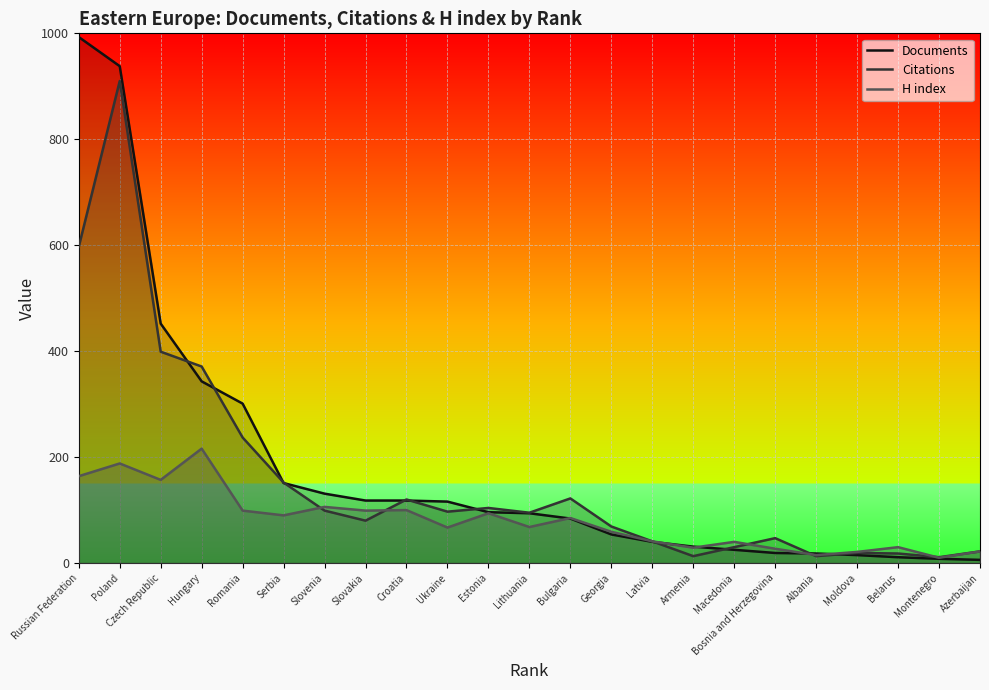

Reading left to right, extract all data points from this chart.

Documents: Russian Federation=993	Poland=938	Czech Republic=452	Hungary=343	Romania=301	Serbia=151	Slovenia=131	Slovakia=118	Croatia=118	Ukraine=116	Estonia=96	Lithuania=94	Bulgaria=84	Georgia=54	Latvia=40	Armenia=31	Macedonia=25	Bosnia and Herzegovina=19	Albania=18	Moldova=15	Belarus=11	Montenegro=8	Azerbaijan=6
Citations: Russian Federation=597	Poland=910	Czech Republic=399	Hungary=371	Romania=237	Serbia=152	Slovenia=99	Slovakia=80	Croatia=120	Ukraine=97	Estonia=104	Lithuania=95	Bulgaria=122	Georgia=69	Latvia=41	Armenia=13	Macedonia=30	Bosnia and Herzegovina=47	Albania=13	Moldova=19	Belarus=18	Montenegro=11	Azerbaijan=22
H index: Russian Federation=164	Poland=188	Czech Republic=157	Hungary=216	Romania=99	Serbia=90	Slovenia=106	Slovakia=99	Croatia=100	Ukraine=67	Estonia=94	Lithuania=68	Bulgaria=85	Georgia=59	Latvia=41	Armenia=29	Macedonia=40	Bosnia and Herzegovina=27	Albania=15	Moldova=21	Belarus=30	Montenegro=10	Azerbaijan=22